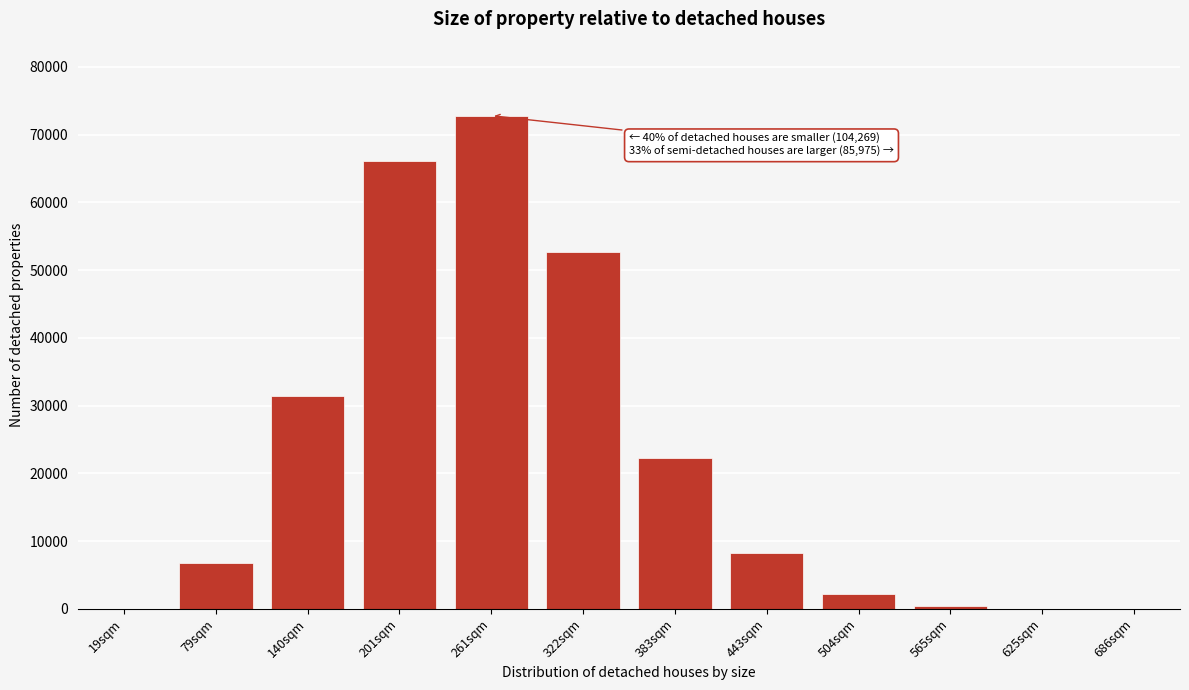

At which label is the value closest to 36393?

140sqm